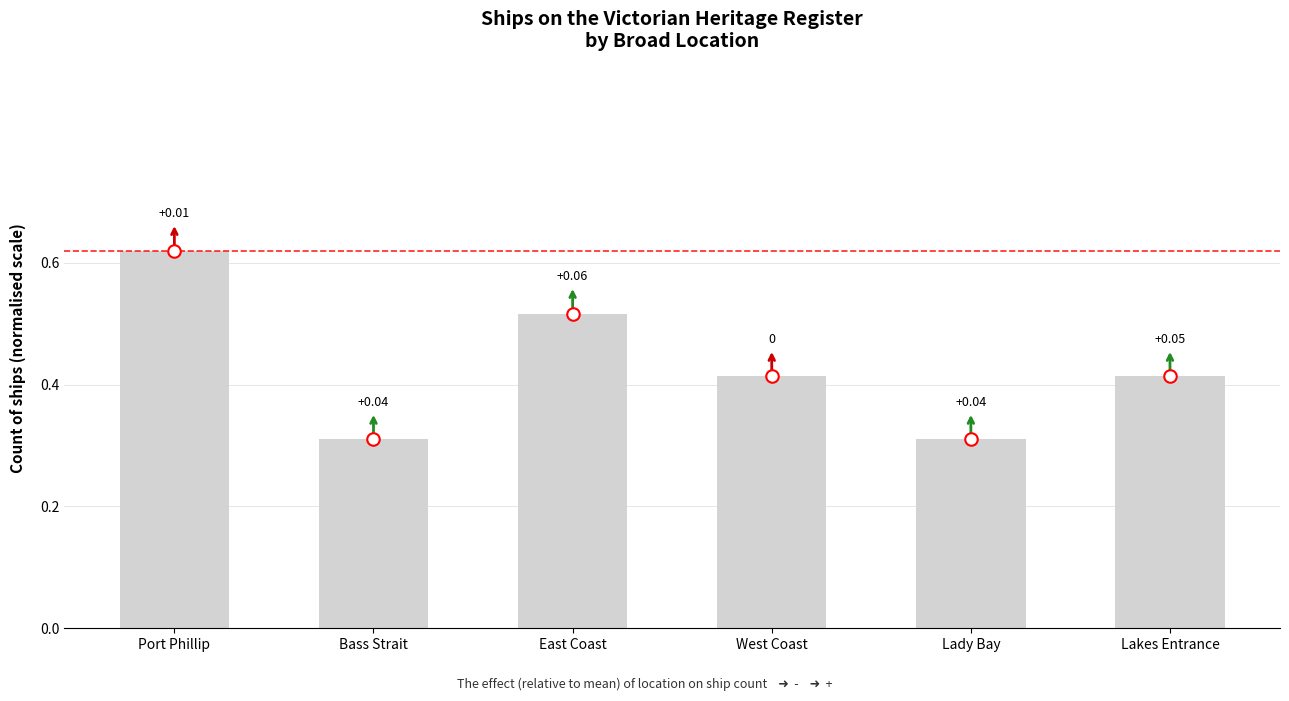

What is the value of the 1st bar from the left?

0.6